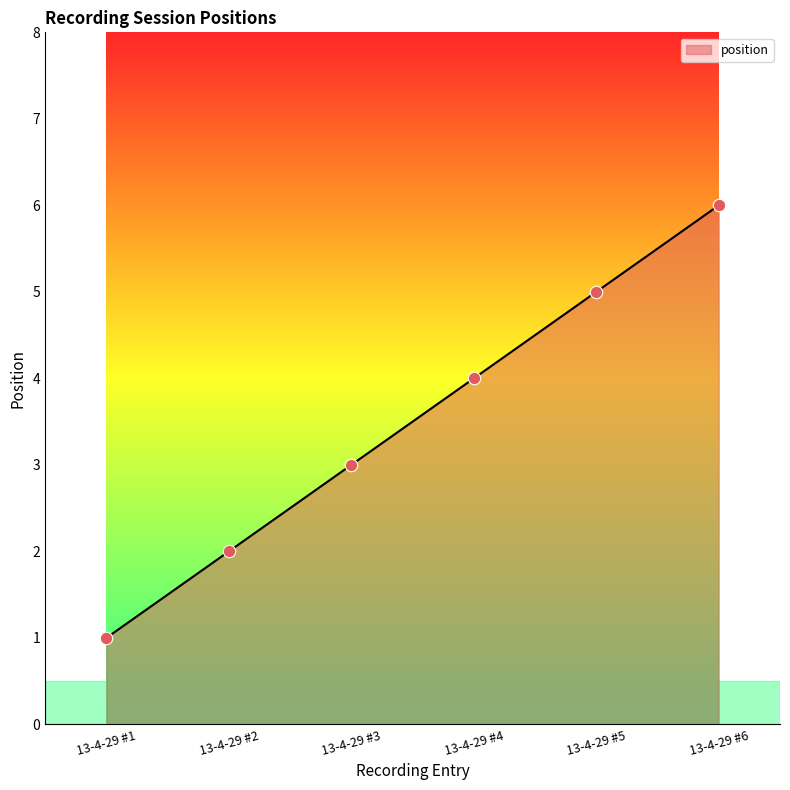

Which has a higher value, 13-4-29 #5 or 13-4-29 #4?

13-4-29 #5